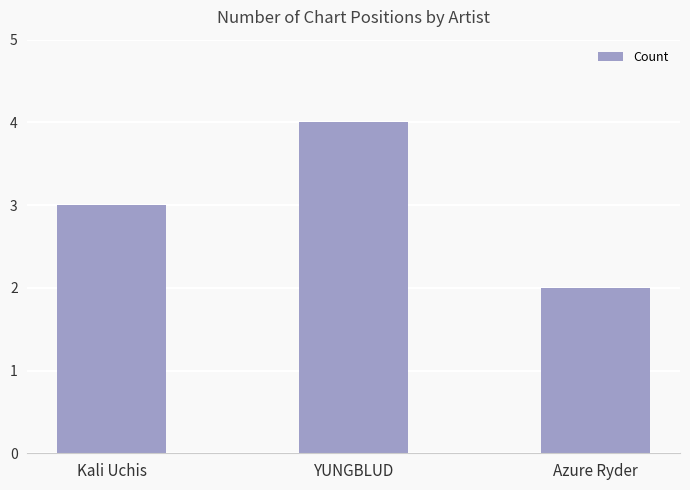

True or false: the data shows 0 at Azure Ryder.

False